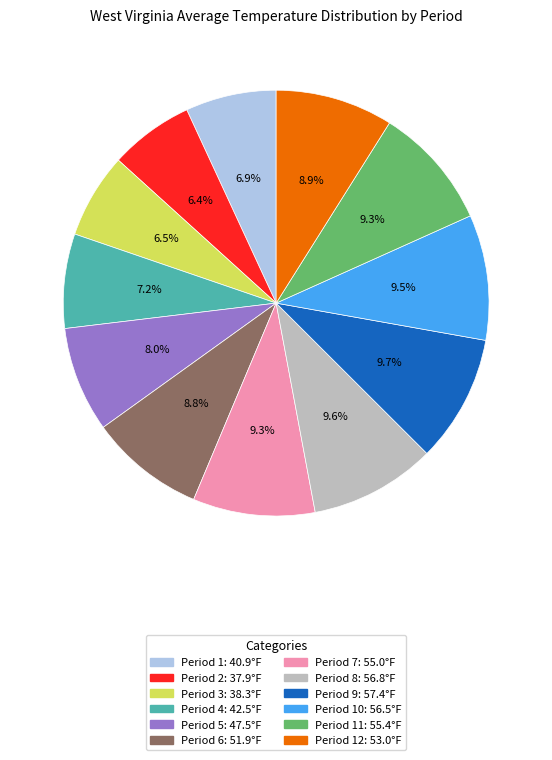

Does any single category account for the majority?

No